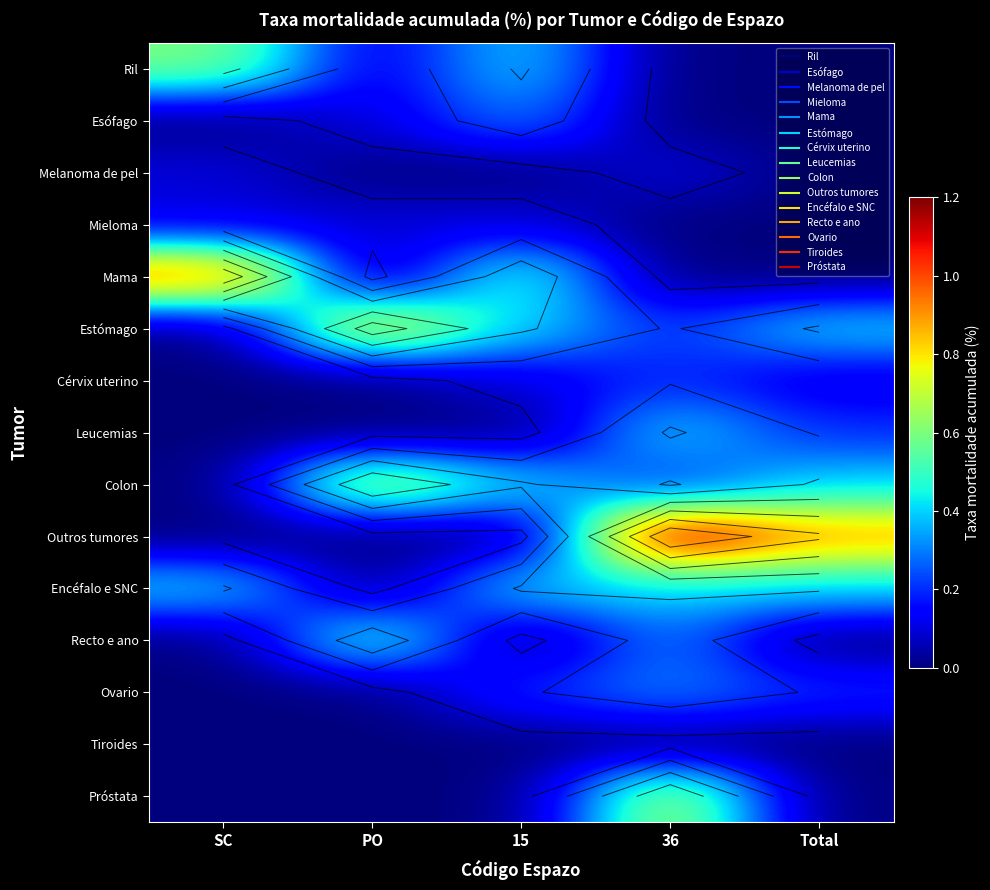

How many series are shown in this chart?

15